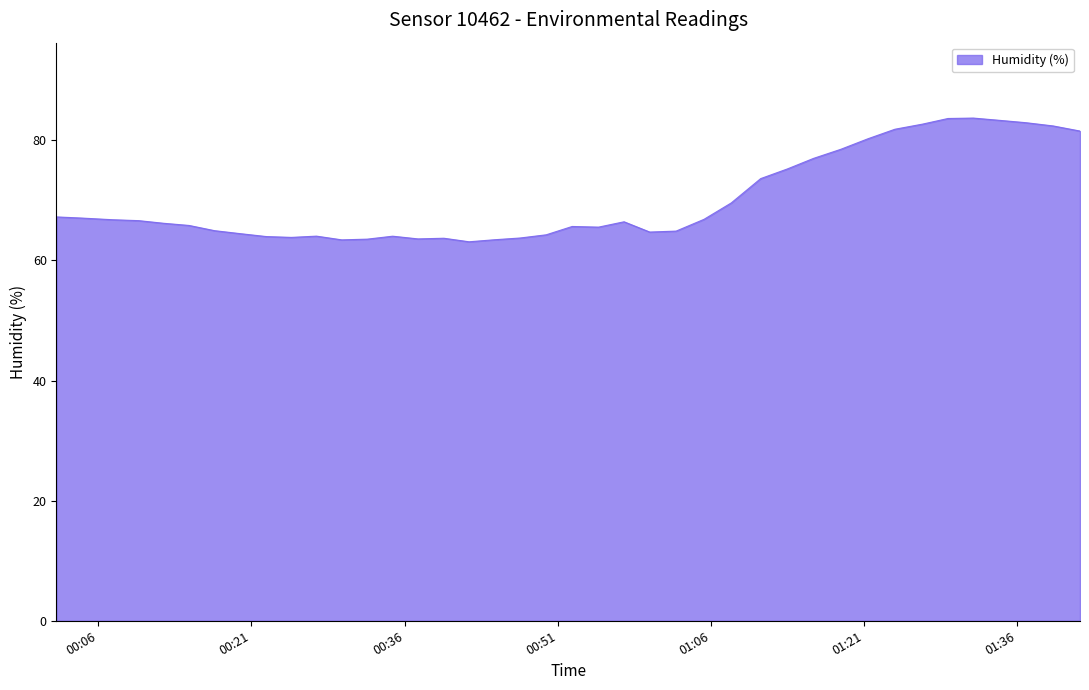

Does the chart display data point markers on the line(s)?

No